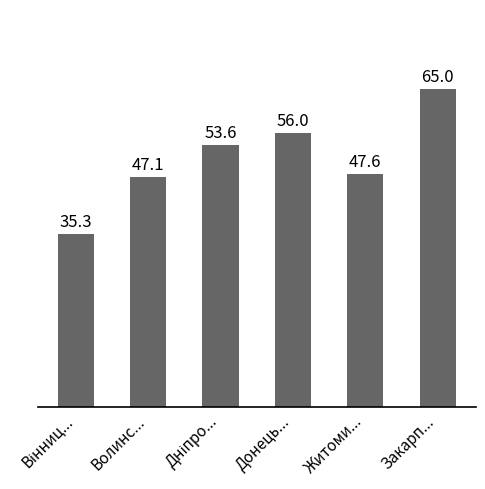

The chart shows a value of 67.3 at Житоми.... True or false?

False